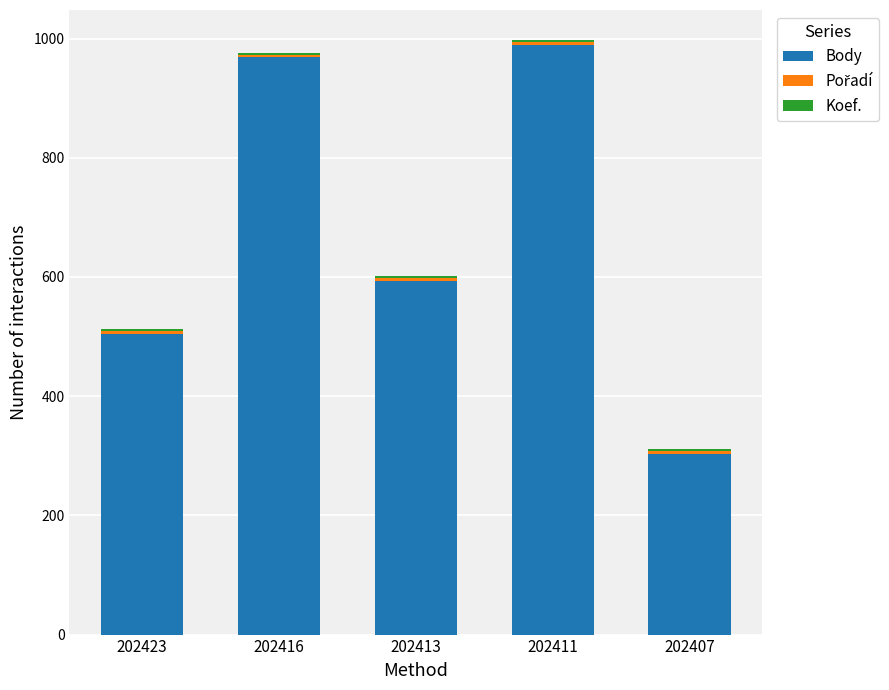

What is the sum of all Body values?

3359